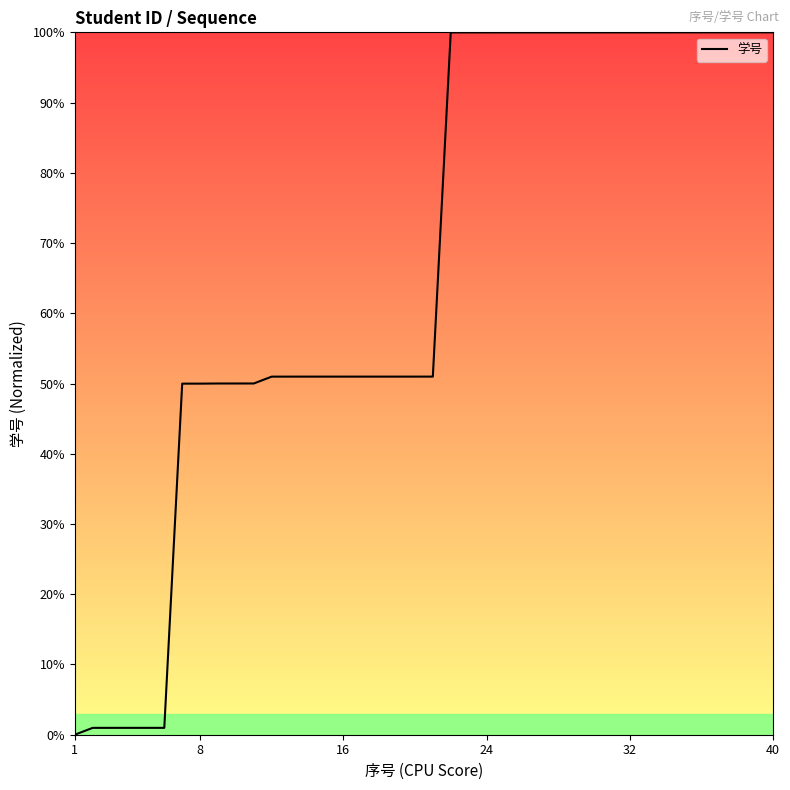

What is the maximum value shown in the chart?

100.0